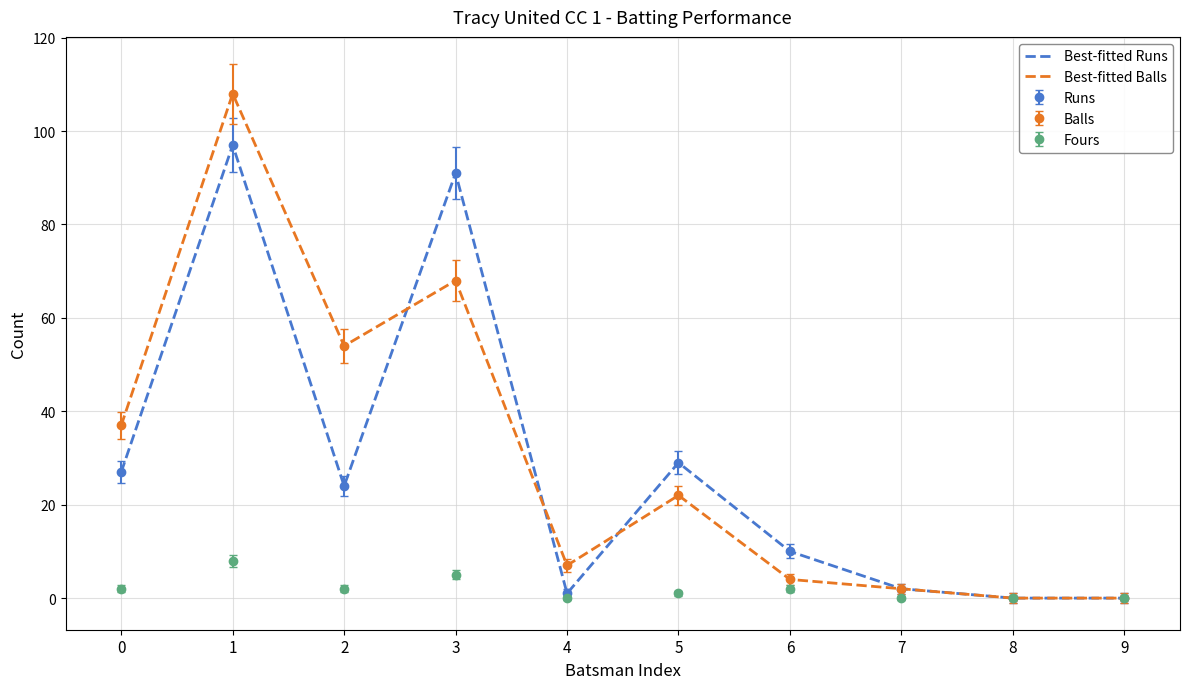

Where is the first local minimum for Best-fitted Runs?

2